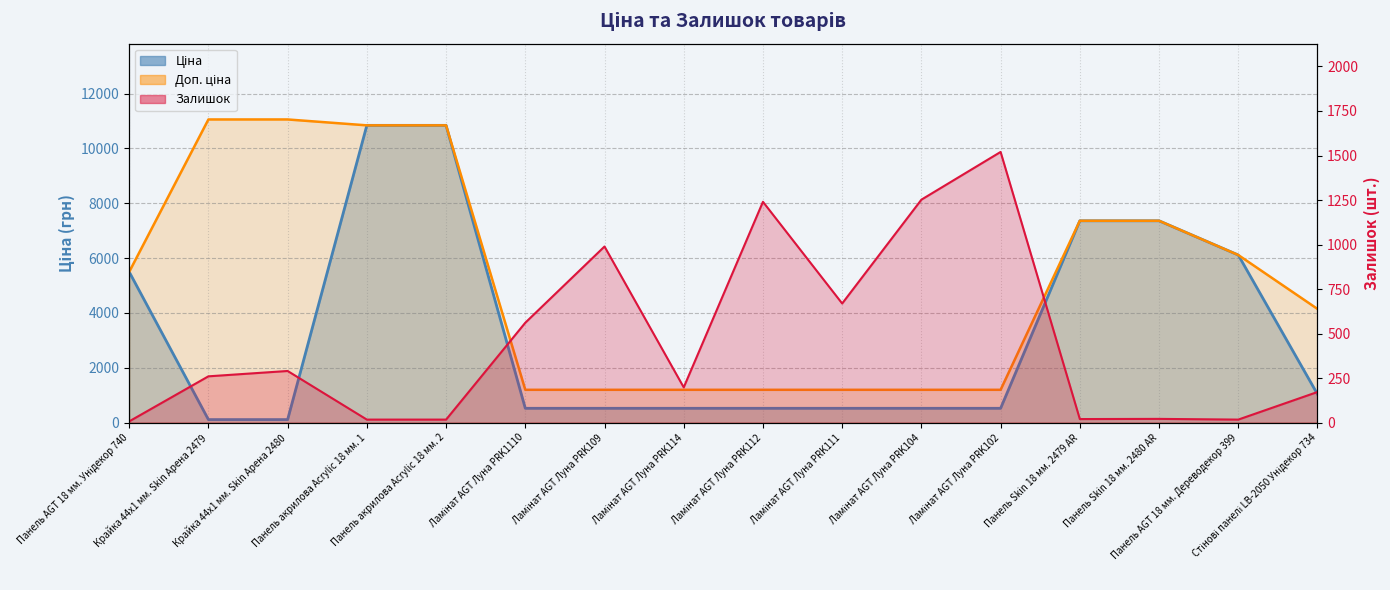

At which category does Залишок reach its first local valley?

Ламінат AGT Луна PRK114